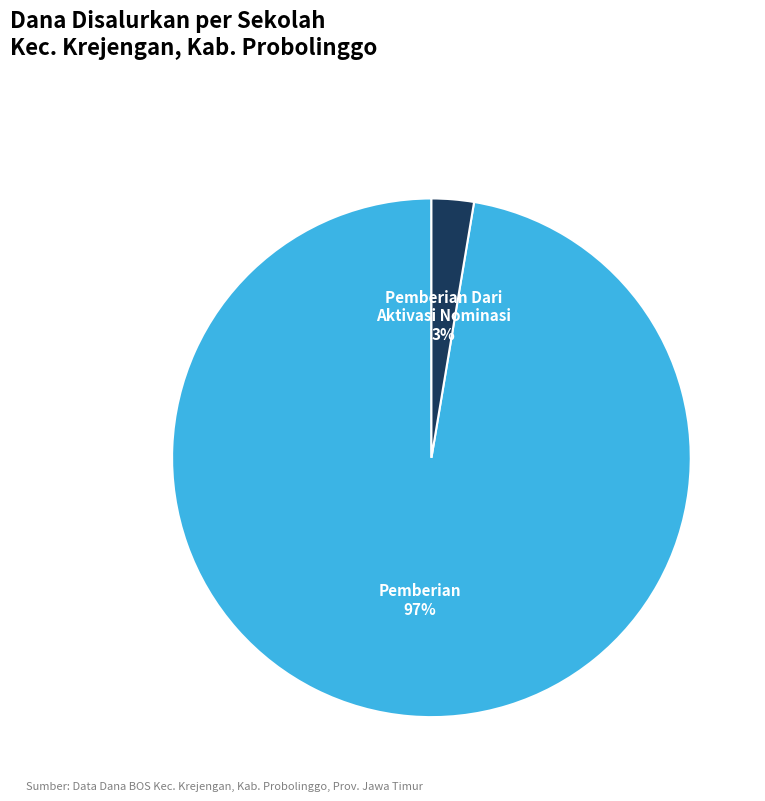

Rank the categories by value from lowest to highest.

Pemberian Dari Aktivasi Nominasi, Pemberian